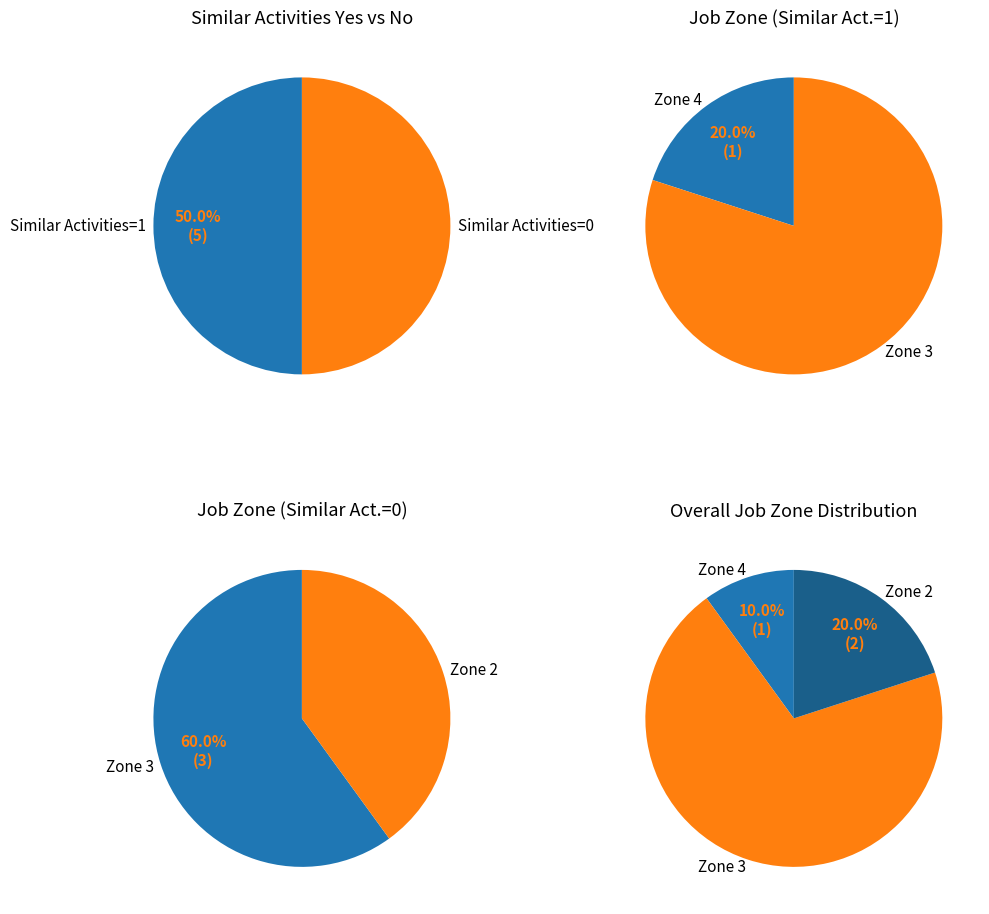

Count the number of slices in the pie.

5